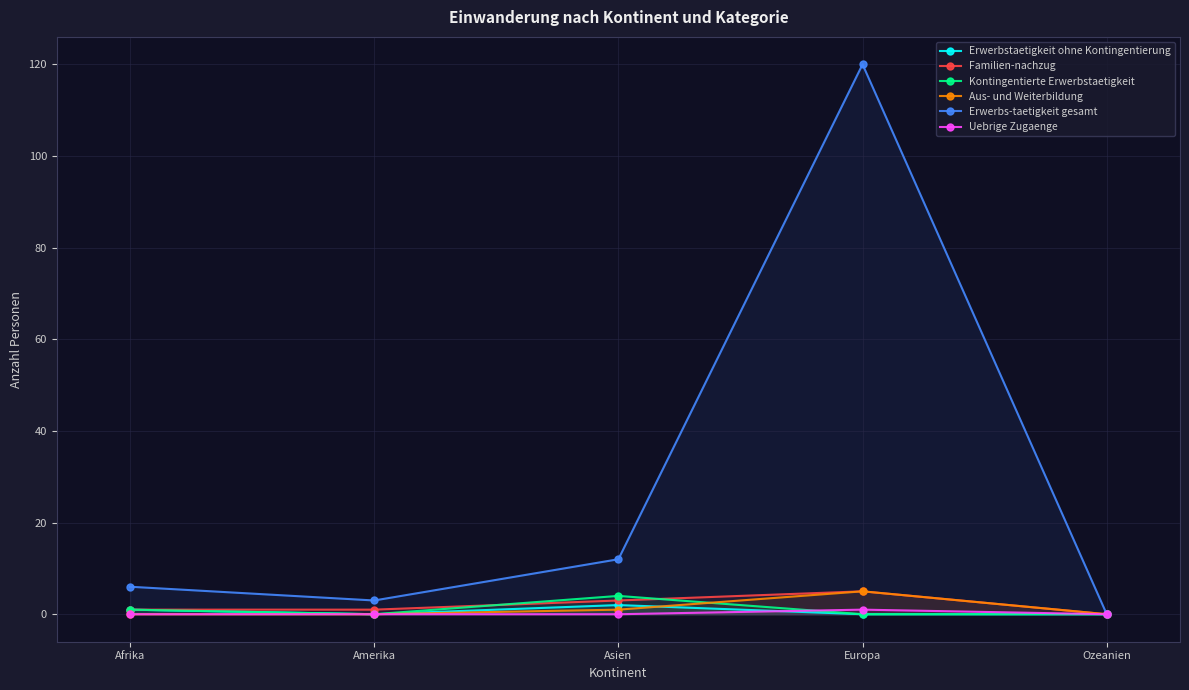

What position from the left is Ozeanien?

5